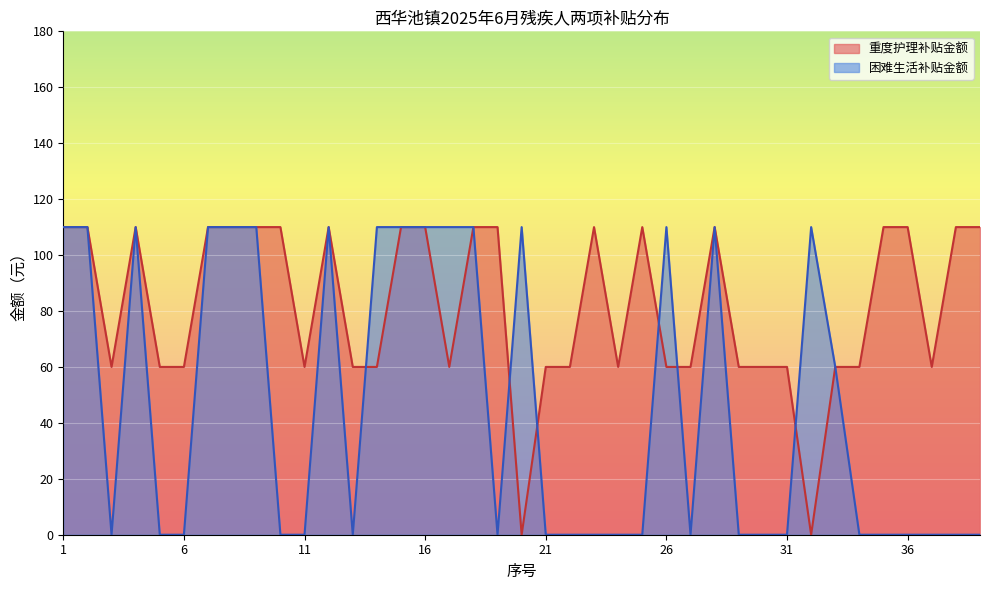

How many data points does each series have?

39